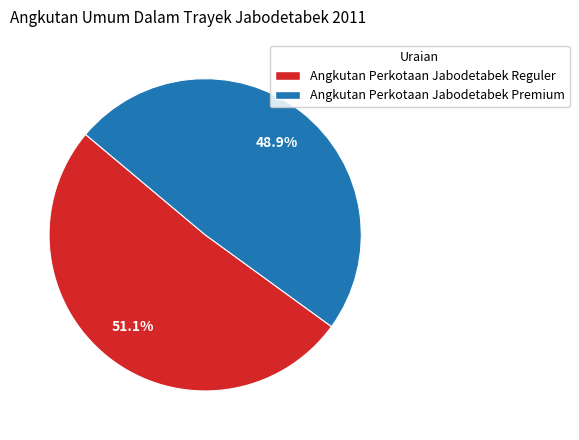

Do Angkutan Perkotaan Jabodetabek Premium and Angkutan Perkotaan Jabodetabek Reguler together represent more than half of the pie?

Yes